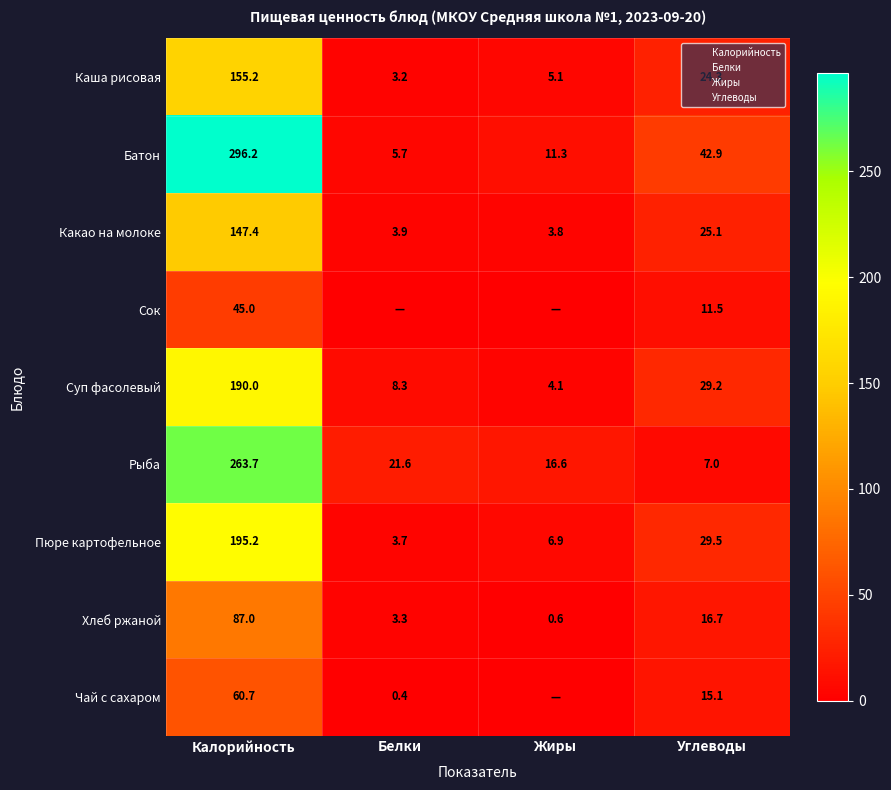

What is the sum of all Сок values?

56.5